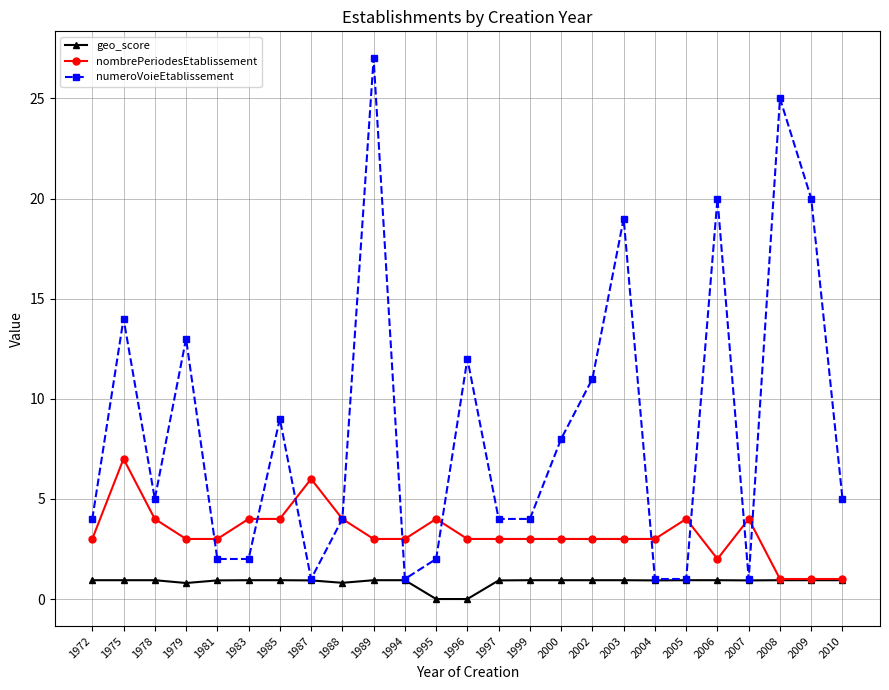

At which label is numeroVoieEtablissement closest to 14?

1975